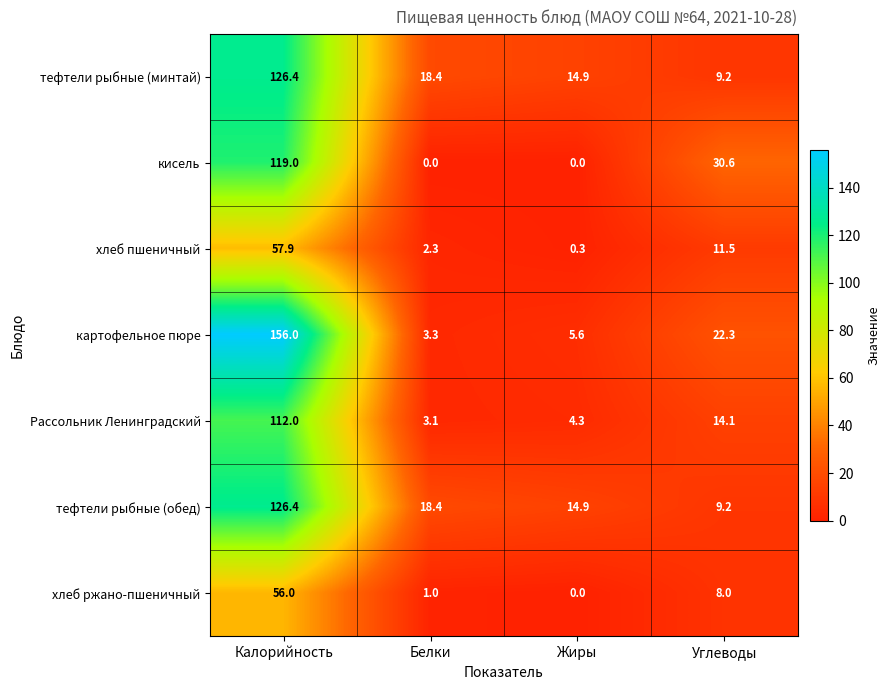

Reading right to left, what are all the values shown in this chart?

тефтели рыбные (минтай): 9.2	14.9	18.4	126.4
кисель: 30.6	0.0	0.0	119.0
хлеб пшеничный: 11.5	0.3	2.3	57.9
картофельное пюре: 22.3	5.6	3.3	156.0
Рассольник Ленинградский: 14.1	4.3	3.1	112.0
тефтели рыбные (обед): 9.2	14.9	18.4	126.4
хлеб ржано-пшеничный: 8.0	0.0	1.0	56.0